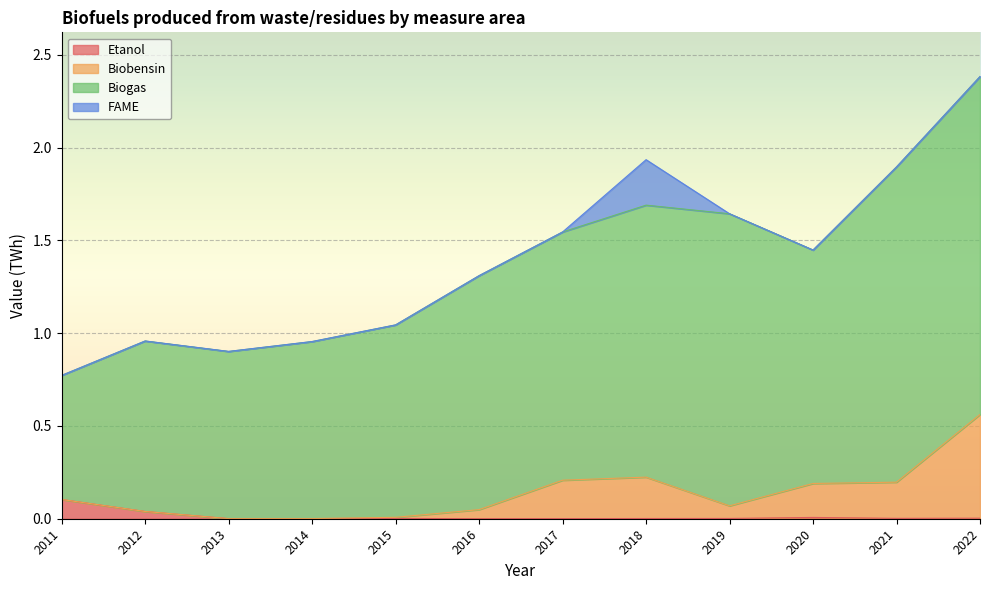

Between 2011 and 2019, which is larger?

2011